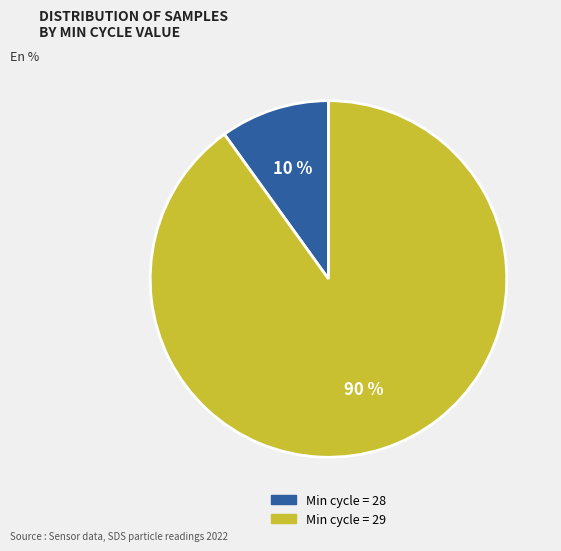

To the nearest percent, what portion does Min cycle = 29 represent?

90%